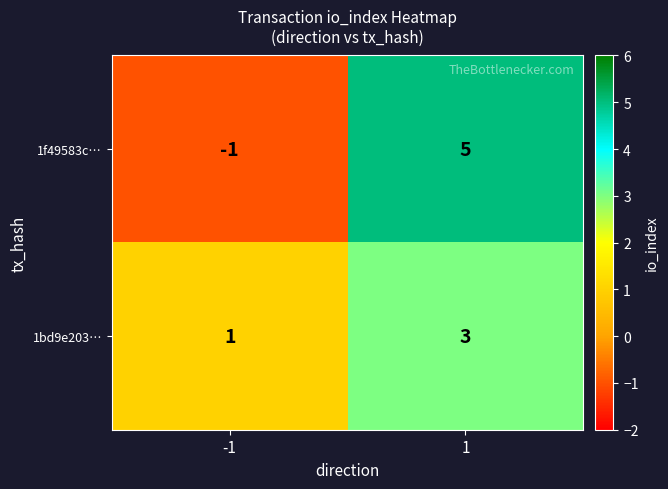

True or false: 1f49583c… has a value of 5 at 1.

True